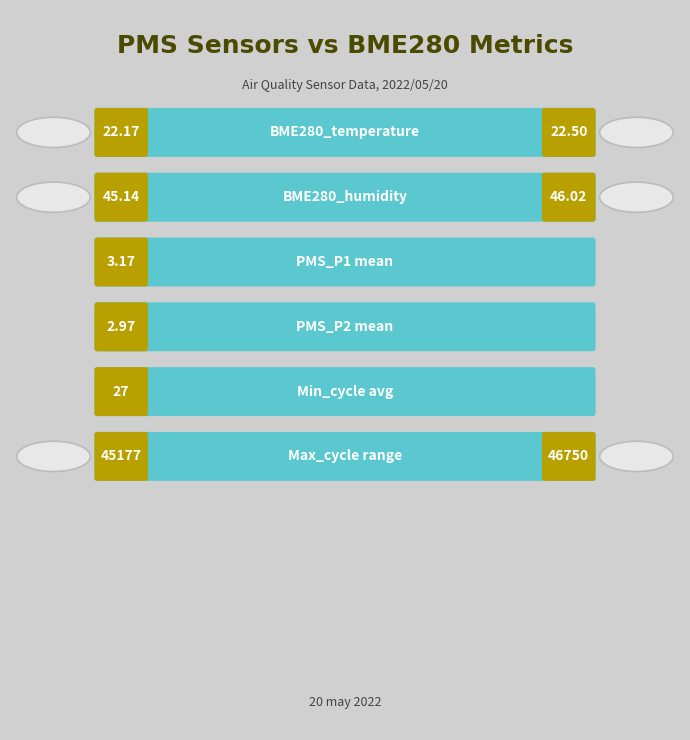

Does the chart contain stacked bars?

No